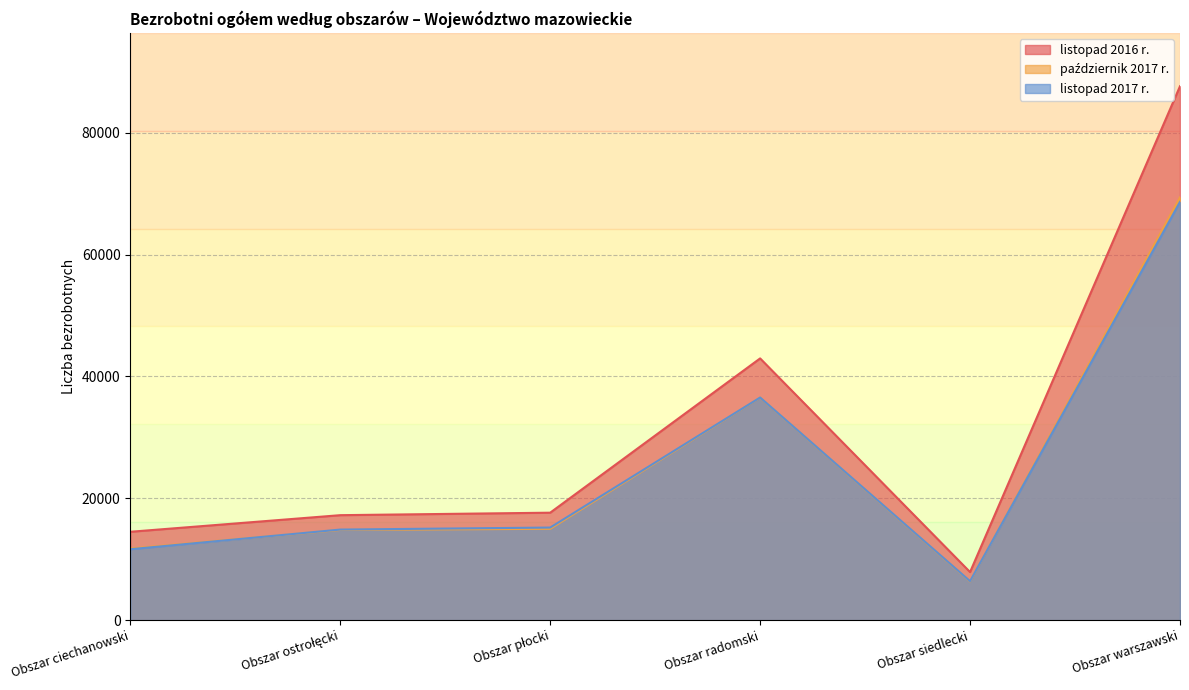

True or false: październik 2017 r. has a value of 14990 at Obszar płocki.

True